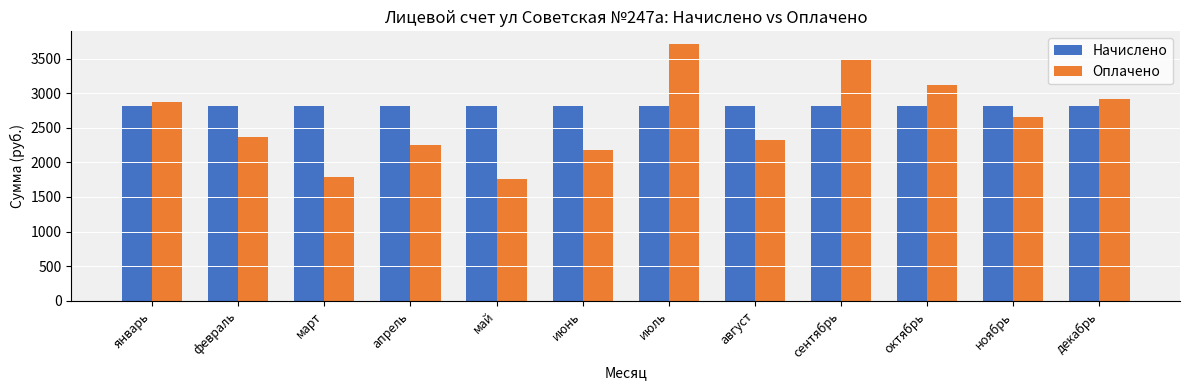

Is it true that Начислено equals 1935.1 at август?

False